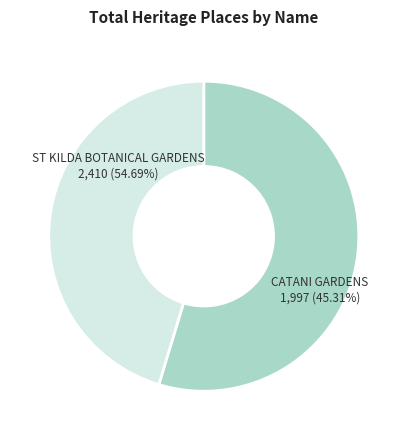

To the nearest percent, what is the difference between the ST KILDA BOTANICAL GARDENS and CATANI GARDENS slice percentages?

9%